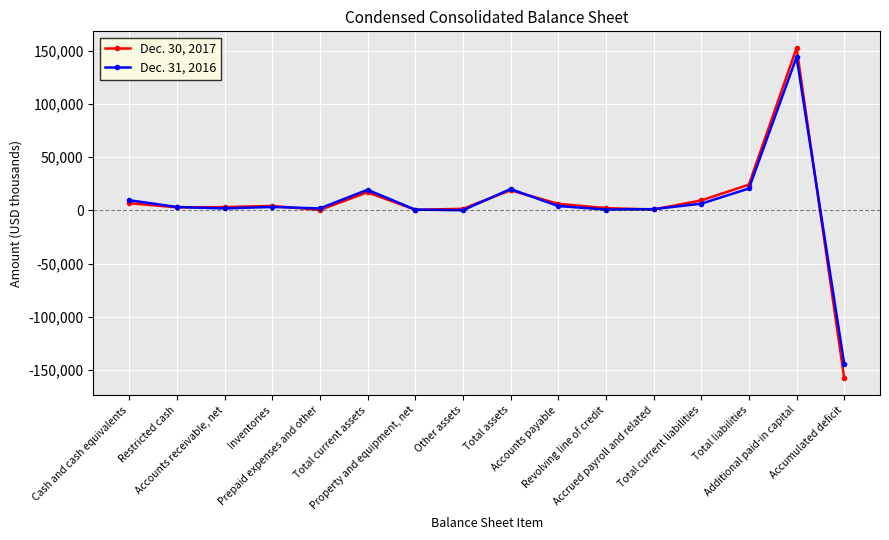

What is the value of the Dec. 30, 2017 point at the 2nd from the left?

2800